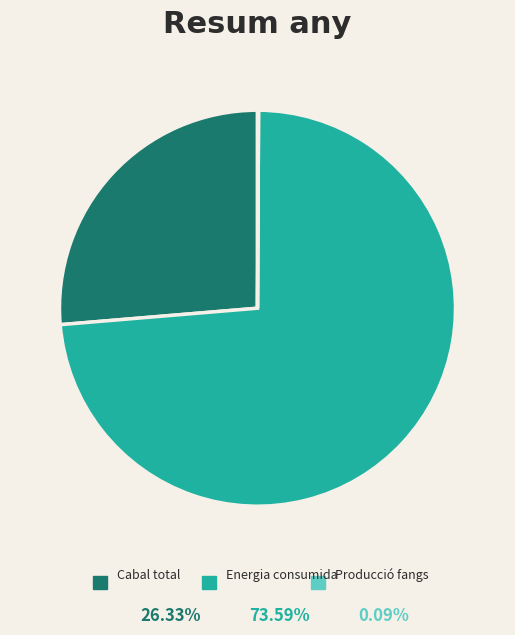

Is there any slice that represents more than half of the pie?

Yes